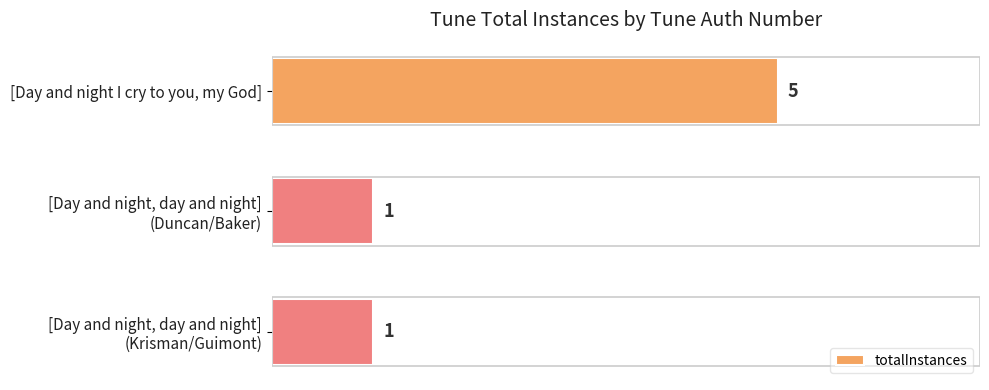

The chart shows a value of 1 at [Day and night I cry to you, my God]. True or false?

False